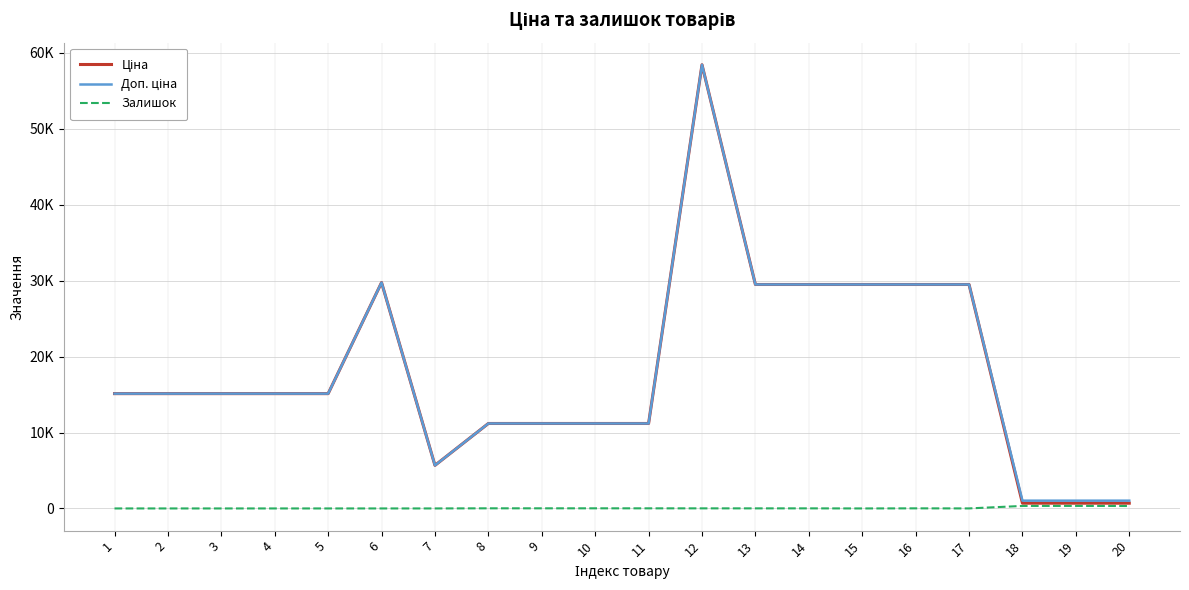

The value of Доп. ціна at 4 is 3348.2. True or false?

False